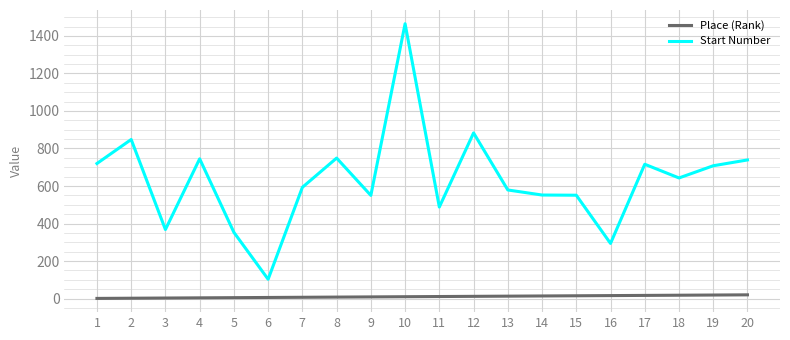

Where is the first local maximum for Start Number?

2